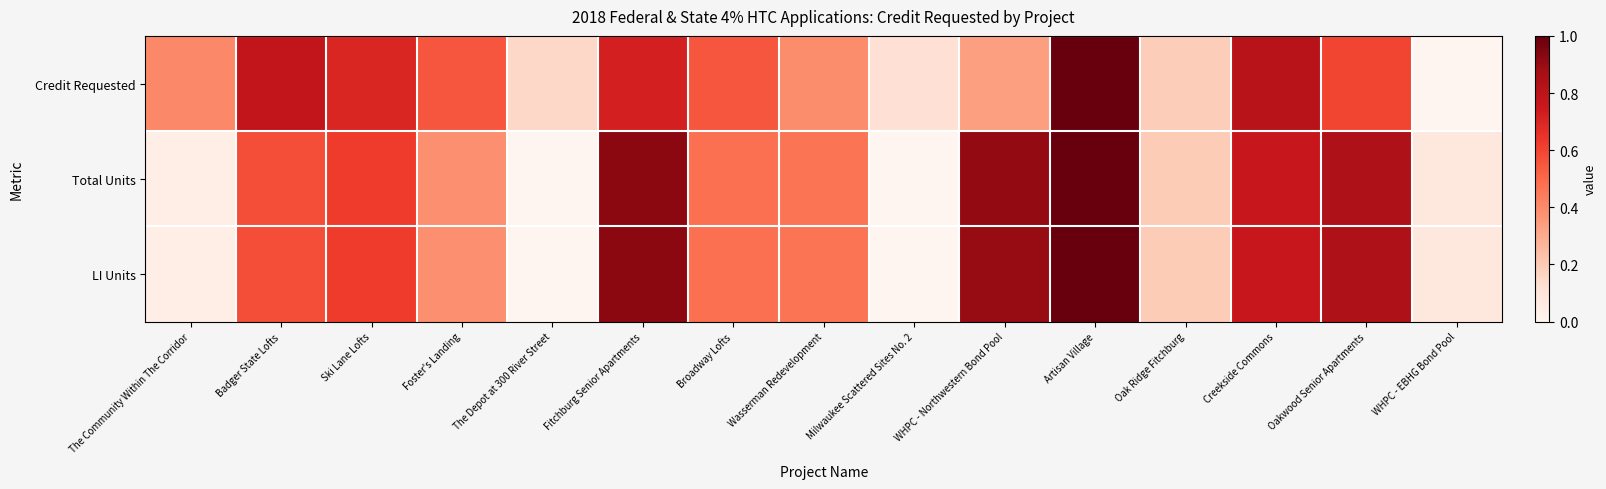

Between Creekside Commons and WHPC - EBHG Bond Pool, which is larger?

Creekside Commons